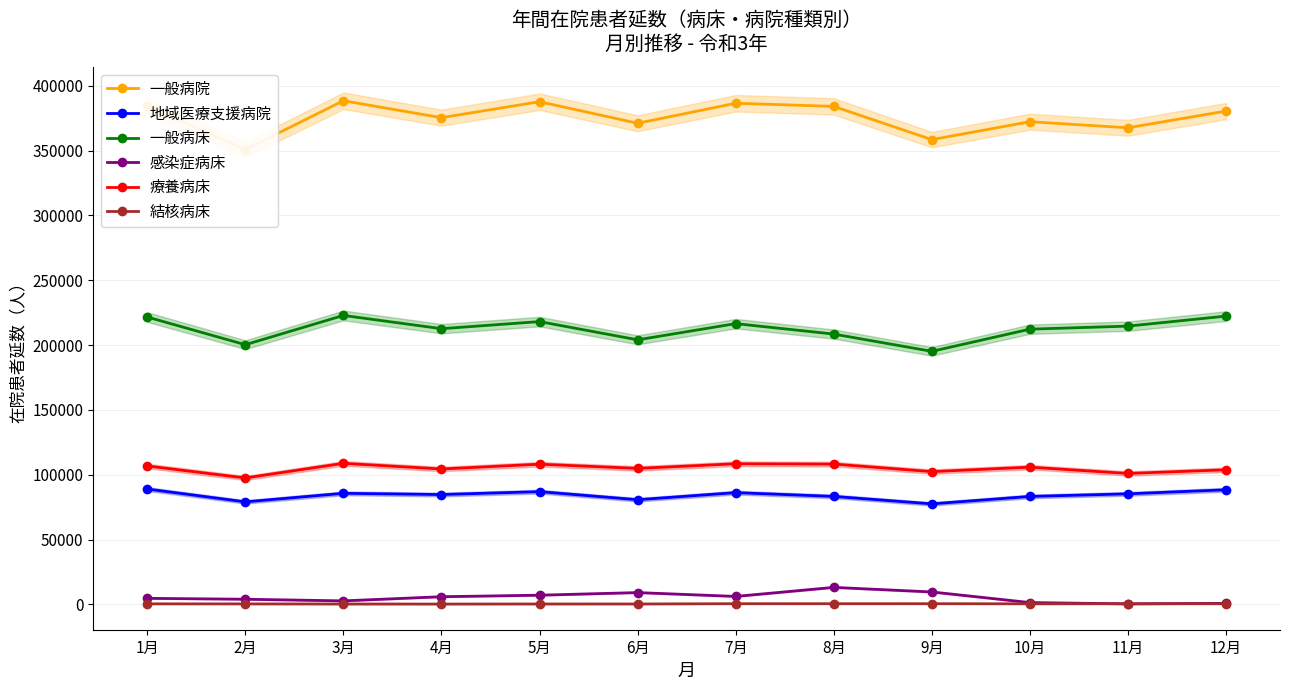

What are all the series names shown in the legend?

一般病院, 地域医療支援病院, 一般病床, 感染症病床, 療養病床, 結核病床